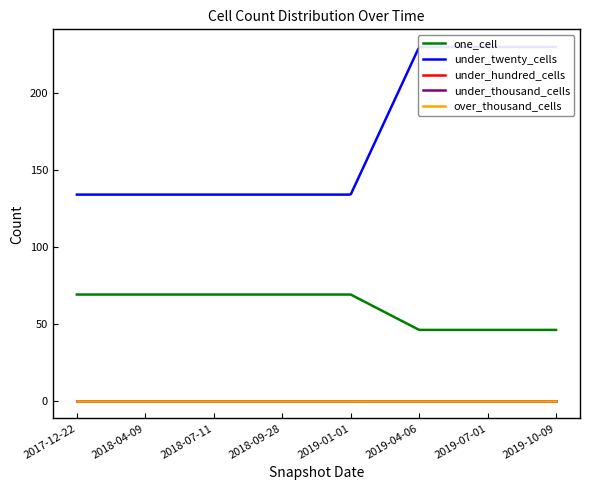

What is the total value across all series at 2018-09-28?

203